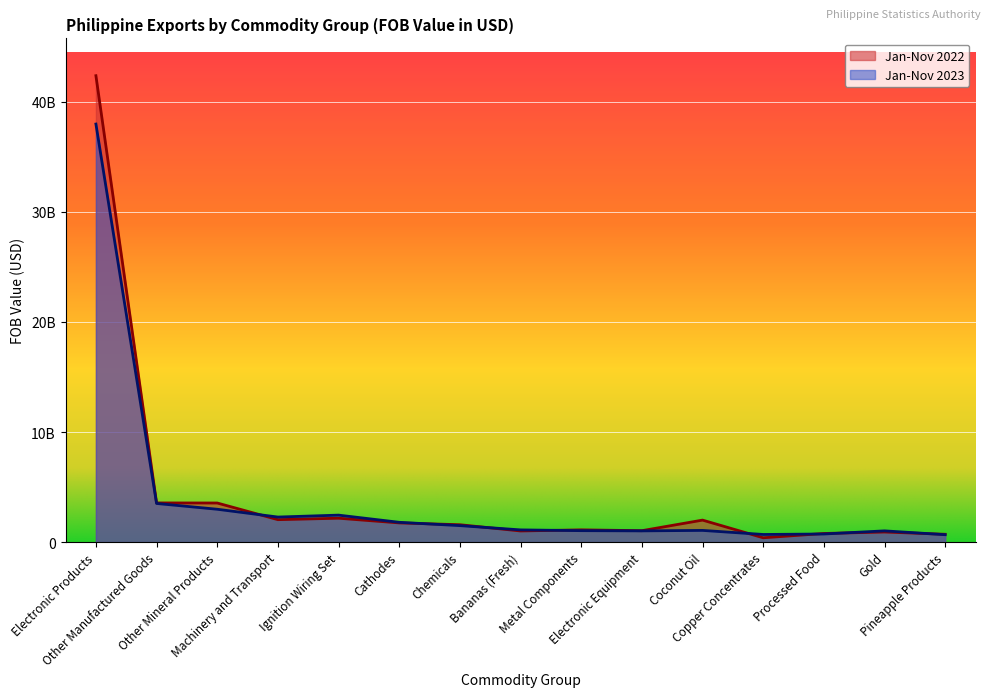

Which has a higher value, Chemicals or Ignition Wiring Set?

Ignition Wiring Set